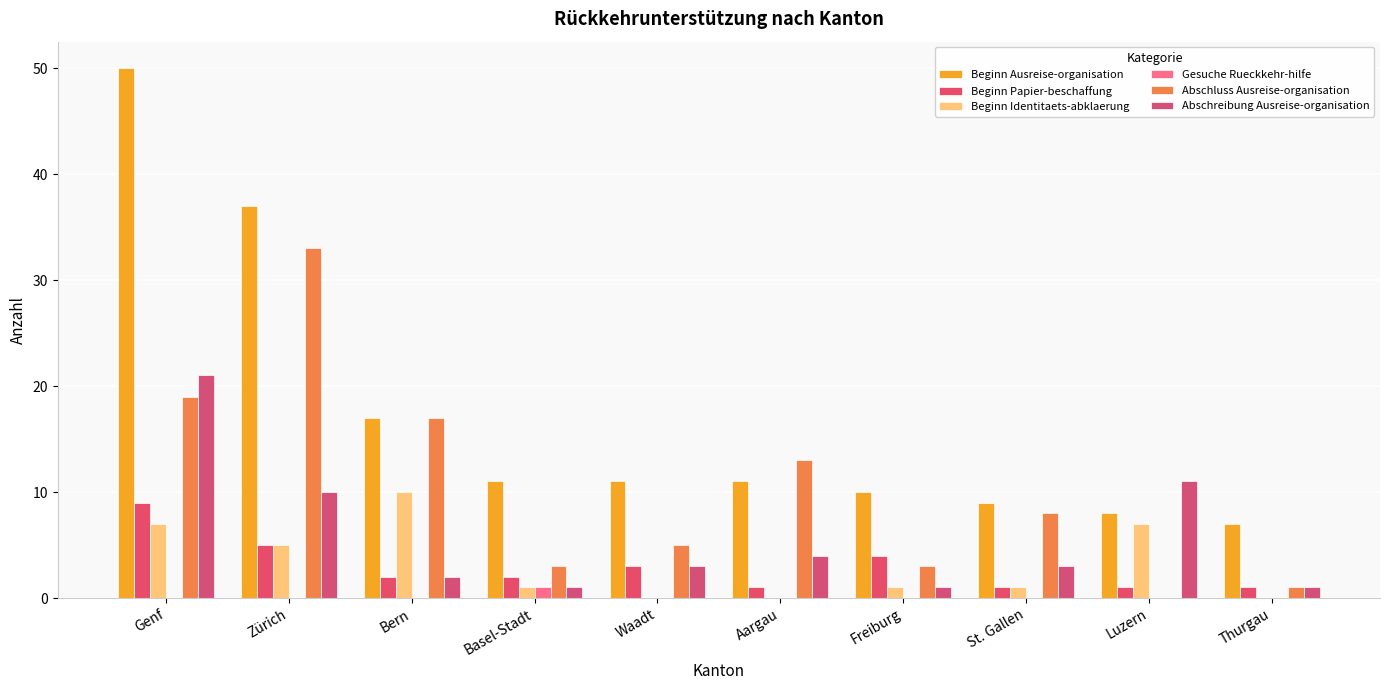

Are the bars grouped side by side (vs. stacked)?

Yes